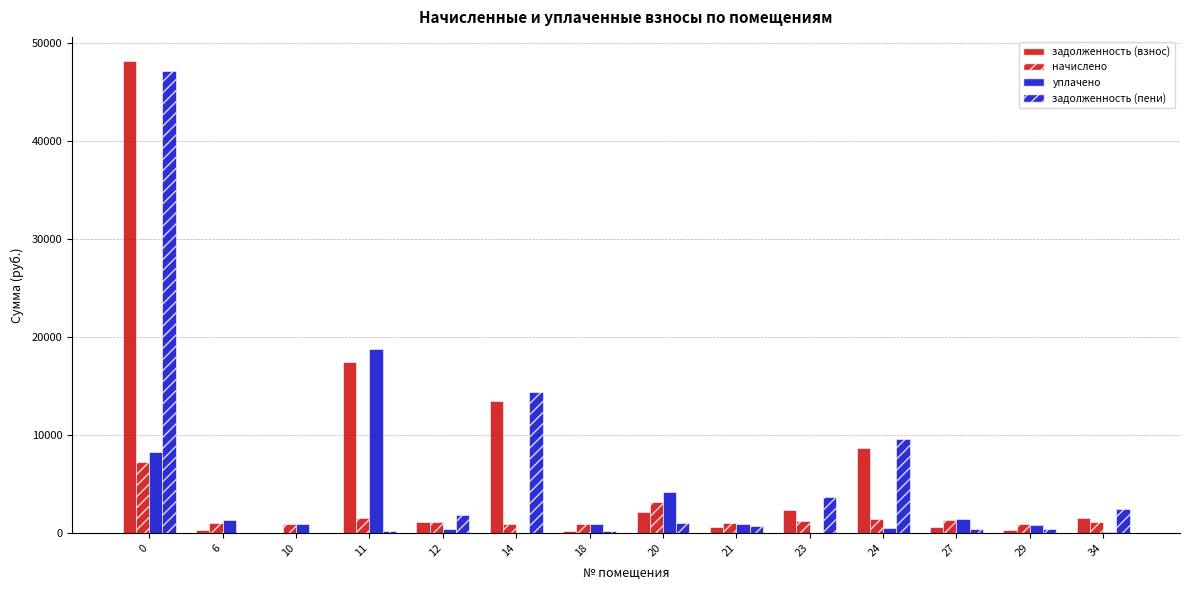

At 27, list the series in order from smallest to largest.

задолженность (пени), задолженность (взнос), начислено, уплачено